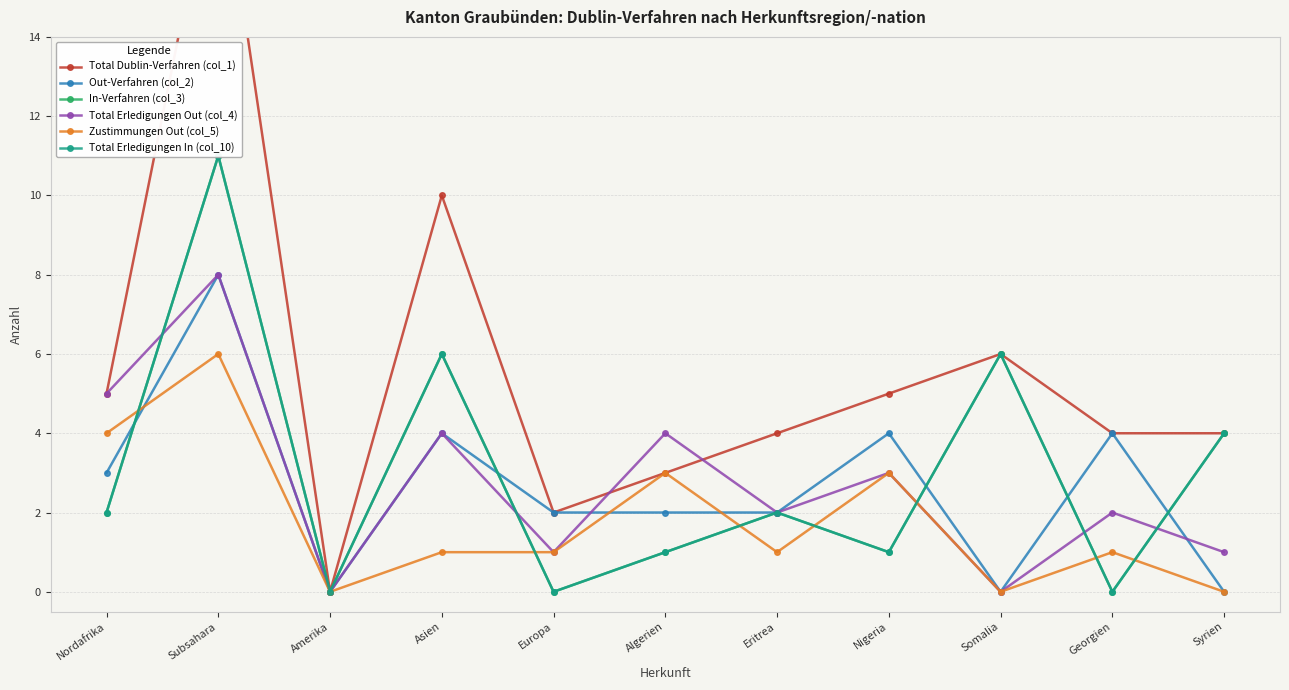

How many values in the Zustimmungen Out (col_5) series exceed 1?

4